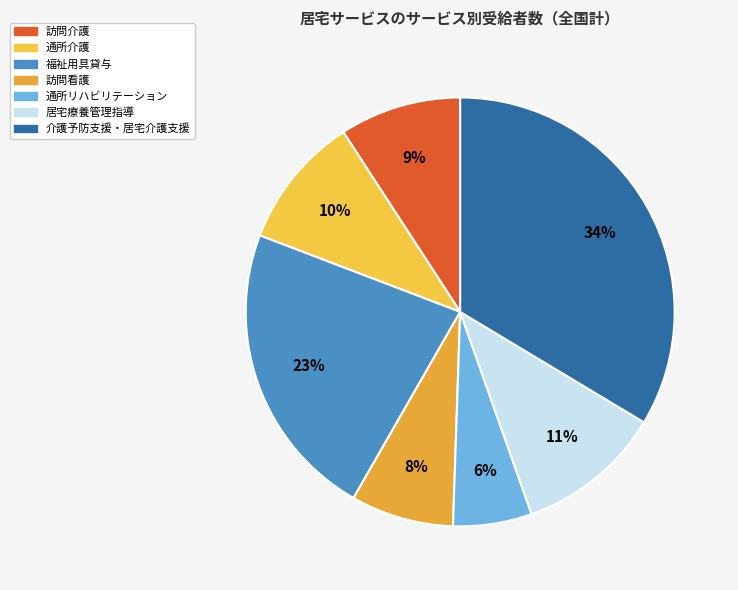

To the nearest percent, what is the difference between the 通所リハビリテーション and 福祉用具貸与 slice percentages?

17%